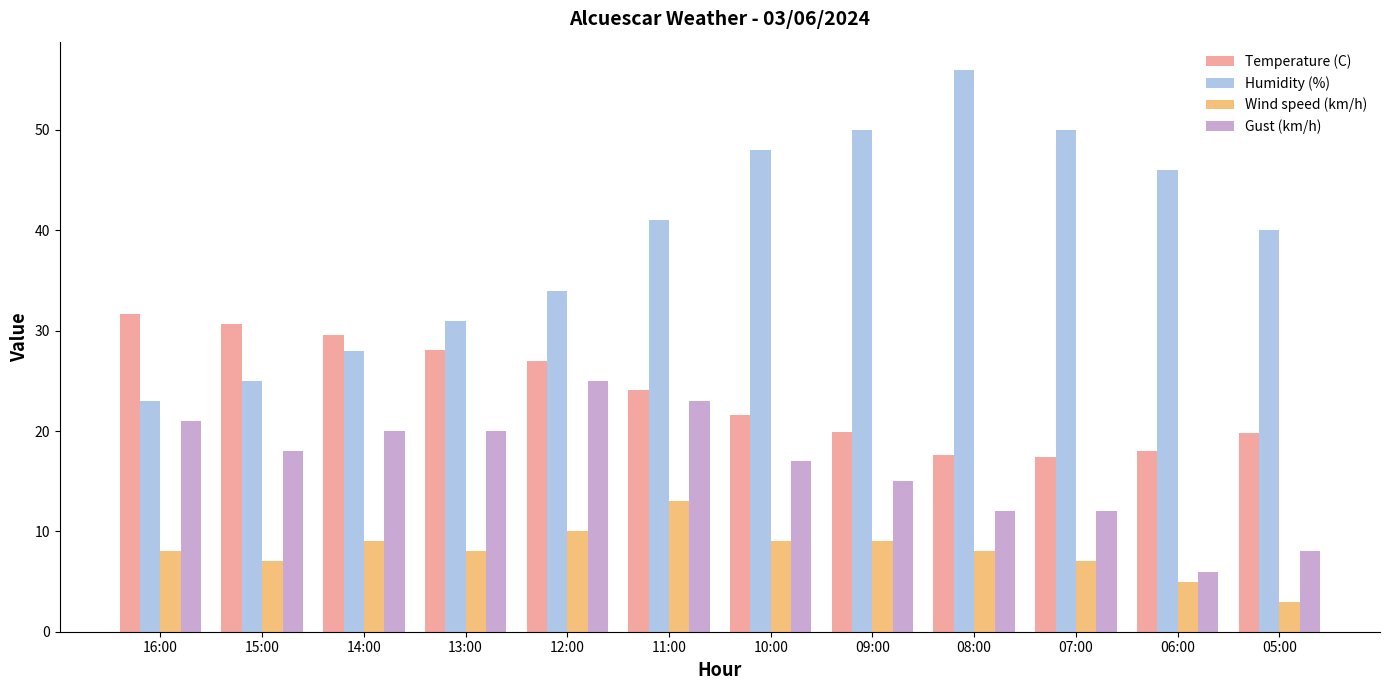

Rank the series by their maximum value, from highest to lowest.

Humidity (%), Temperature (C), Gust (km/h), Wind speed (km/h)